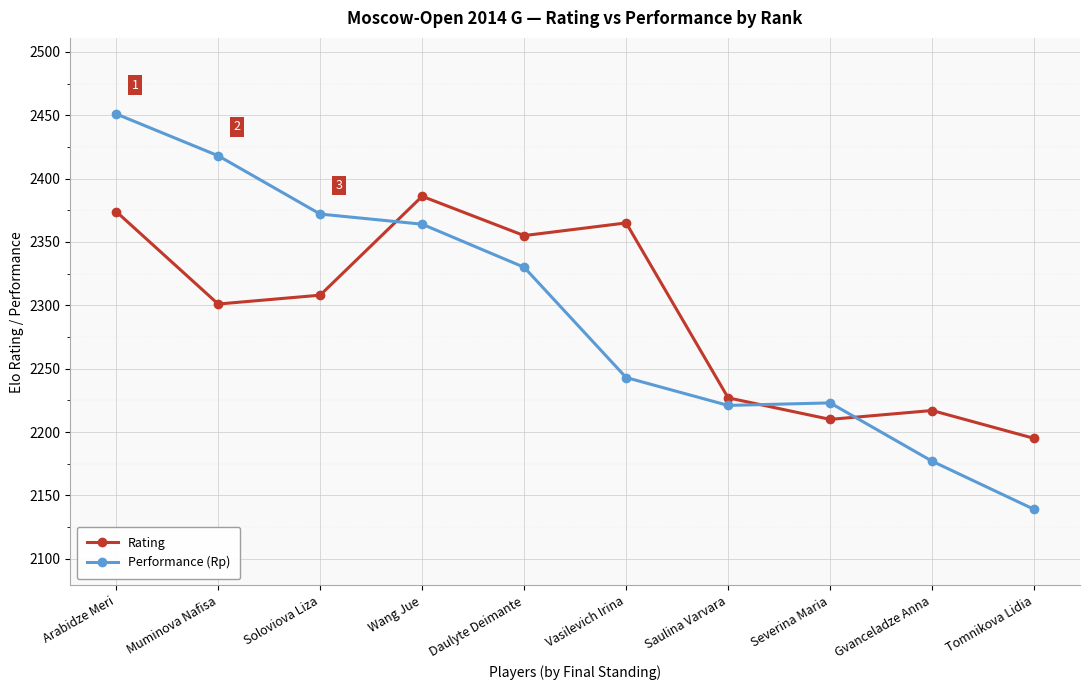

How many intersections are there between Performance (Rp) and Rating?

3